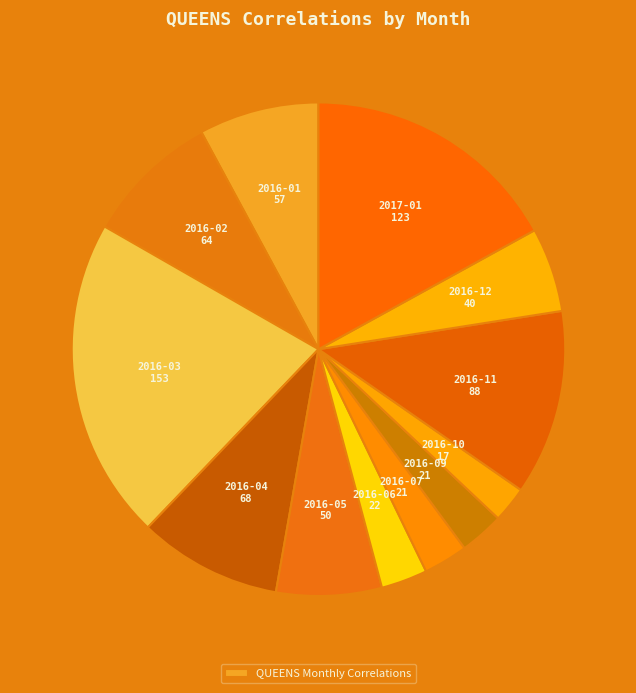

Rank the categories by value from highest to lowest.

2016-03, 2017-01, 2016-11, 2016-04, 2016-02, 2016-01, 2016-05, 2016-12, 2016-06, 2016-07, 2016-09, 2016-10